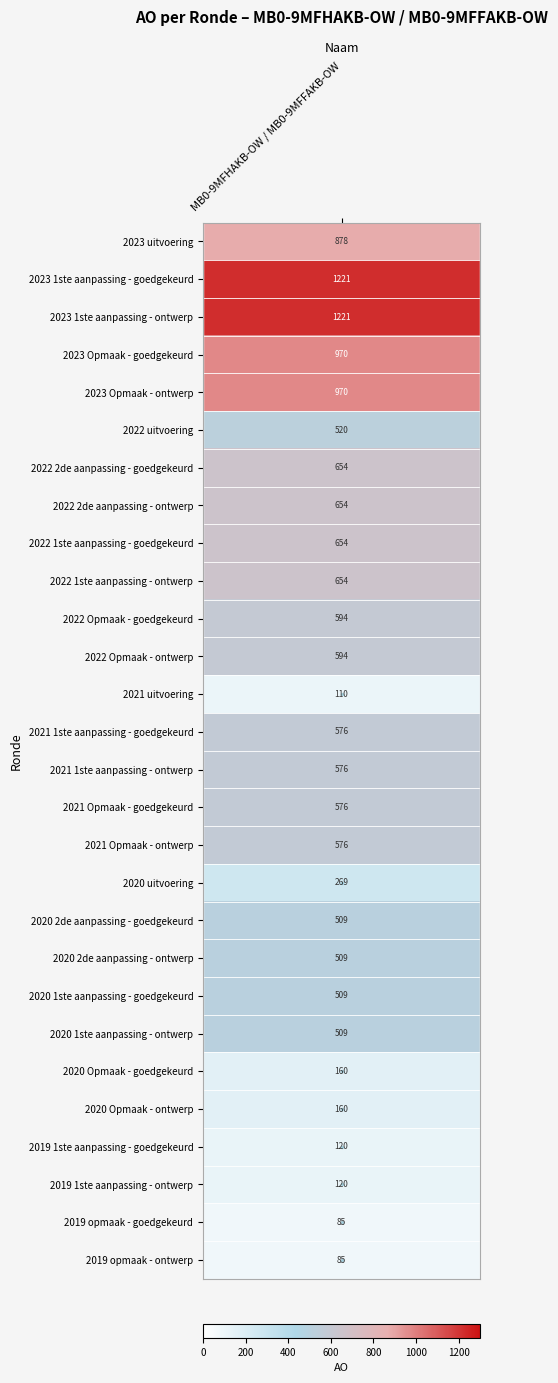

Is it true that the value at 2022 Opmaak - ontwerp is 594?

True